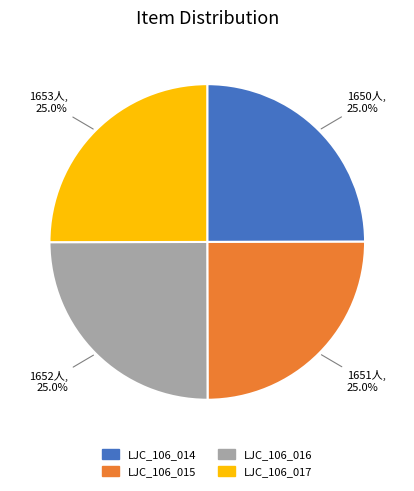

To the nearest percent, what percentage of the pie is LJC_106_014?

25%